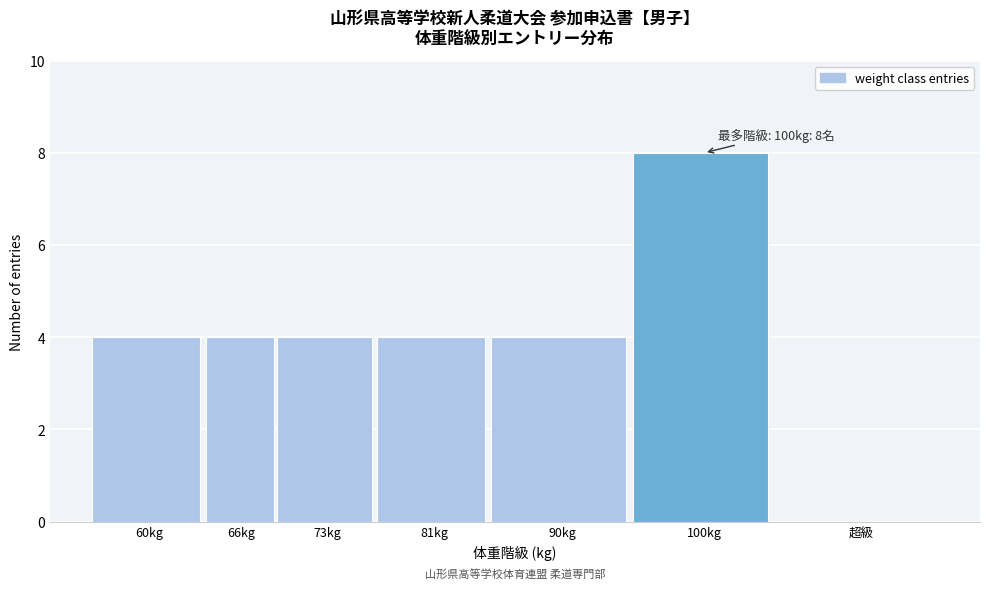

Reading right to left, extract all data points from this chart.

超級=0	100kg=8	90kg=4	81kg=4	73kg=4	66kg=4	60kg=4